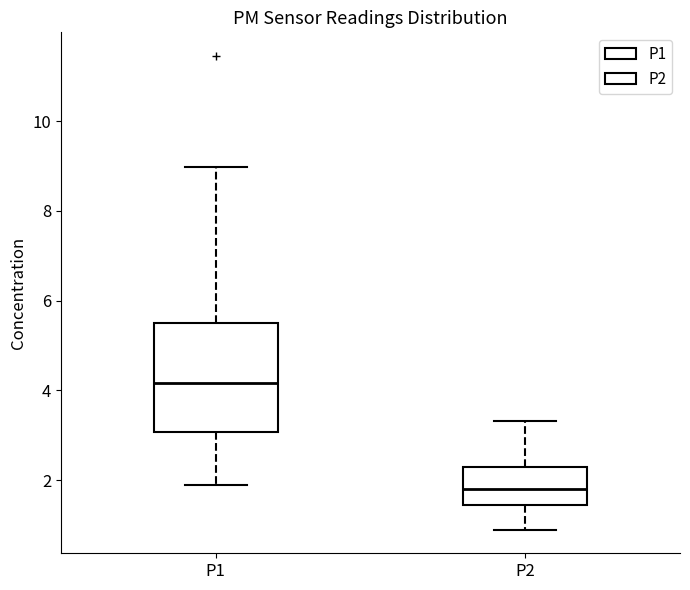

Reading left to right, transcribe this box plot: for each box, give where its median line is, the range the box spans, and where its two whiskers end, as read against the y-axis. The values are not printed on the chart, so give them approximately, as read against the axis.

P1: median 4.2, box 3.0 to 5.4, whiskers 2.0 to 9.0
P2: median 1.8, box 1.4 to 2.2, whiskers 1.0 to 3.4